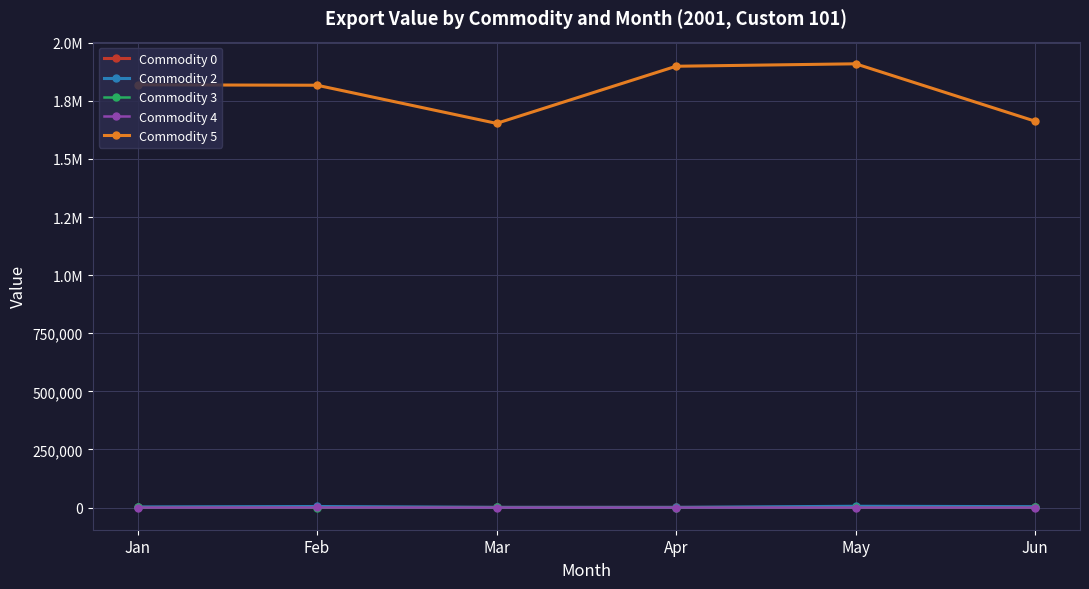

Reading left to right, transcribe all the data shown in this chart.

Commodity 0: 435	865	411	433	669	865
Commodity 2: 2568	4474	860	803	5497	3777
Commodity 3: 462	0	525	0	244	455
Commodity 4: 0	257	0	0	0	0
Commodity 5: 1819200	1817407	1653302	1899126	1909643	1662688